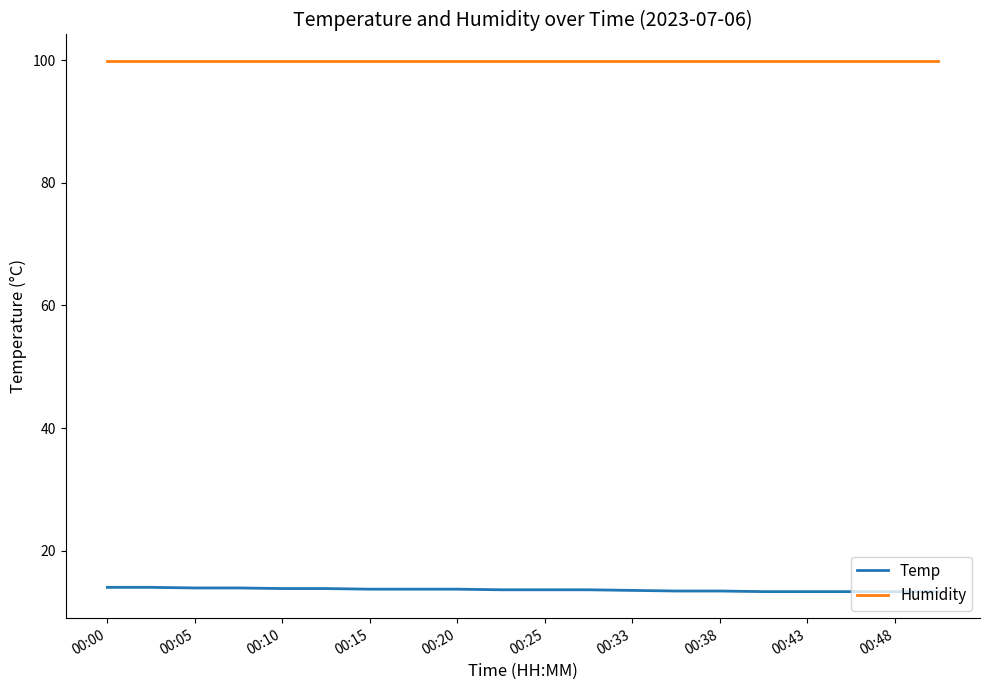

Which series has the largest total across all categories?

Humidity